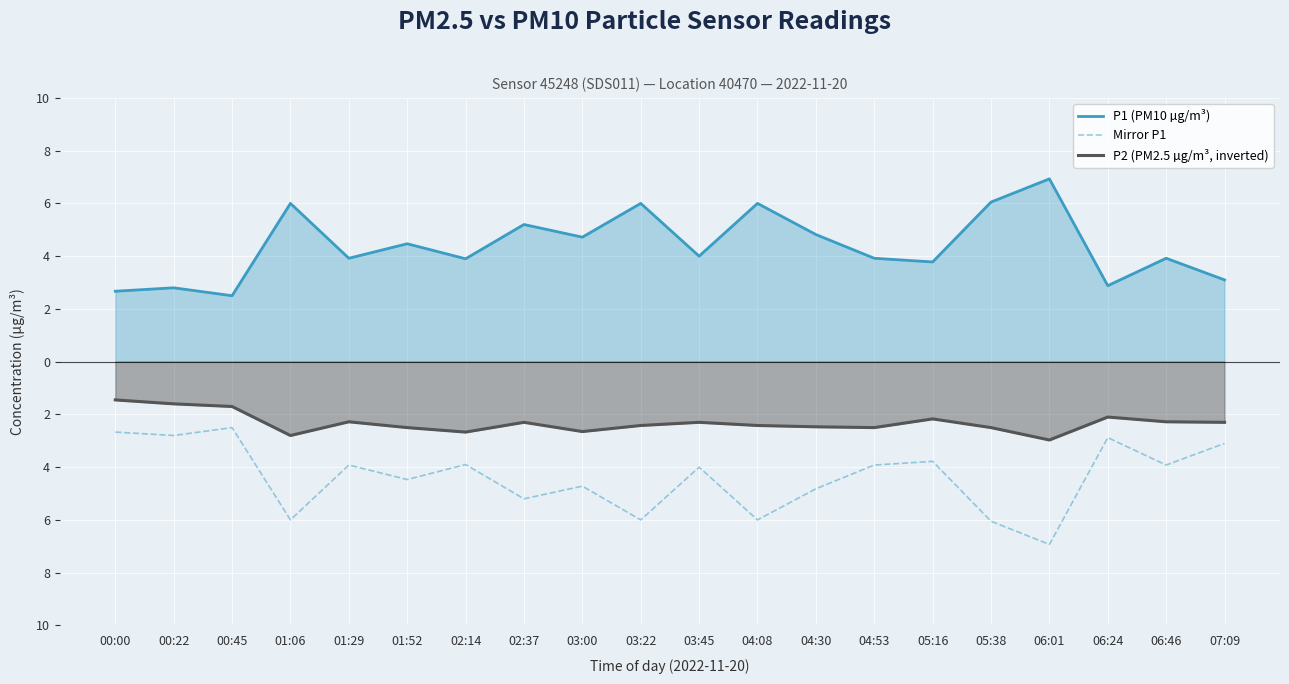

At which category is the sum across all series the highest?

00:00